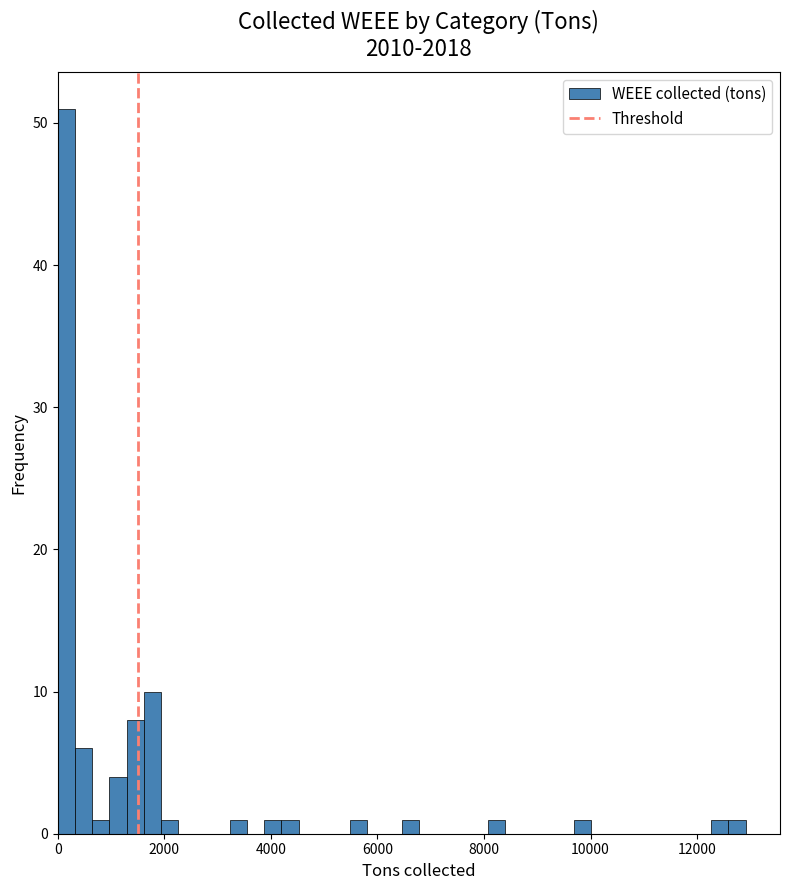

Read against the x-axis, roughly where is the centre of the tallest bar?

200